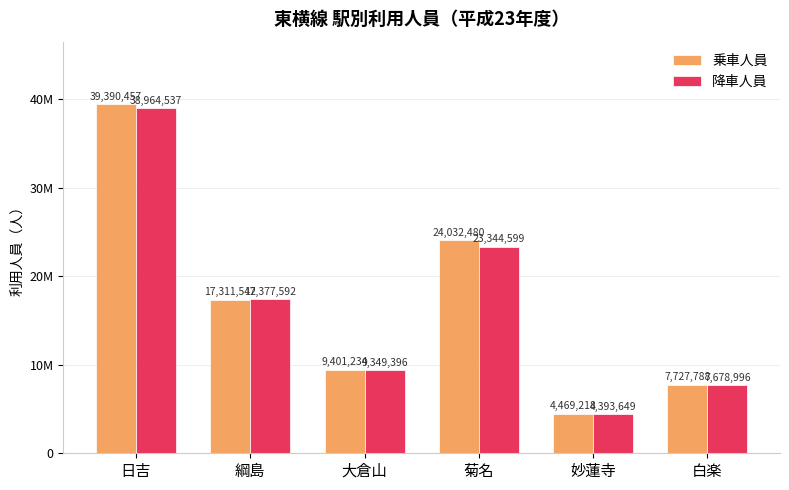

What is the sum of the 降車人員 values at 綱島 and 白楽?

25056588